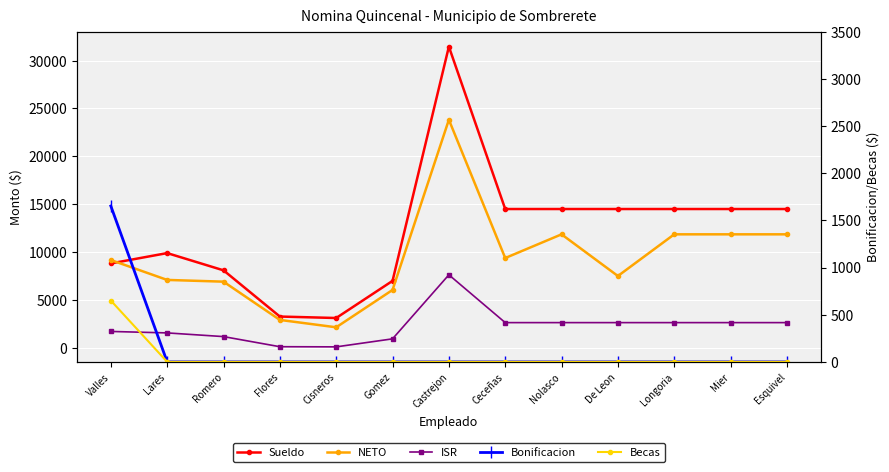

At how many categories does at least one series exceed 7933?

10